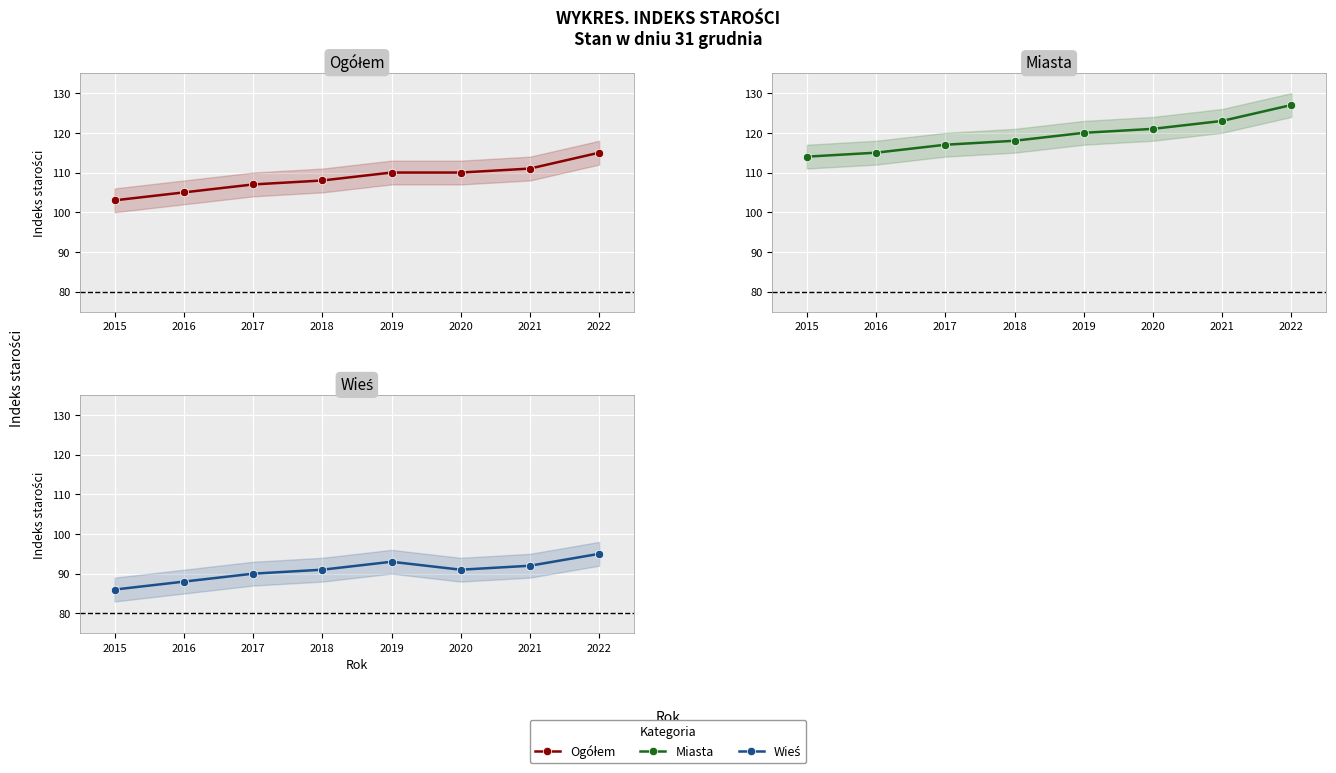

Rank the series by their average value, from lowest to highest.

Wieś, Ogółem, Miasta